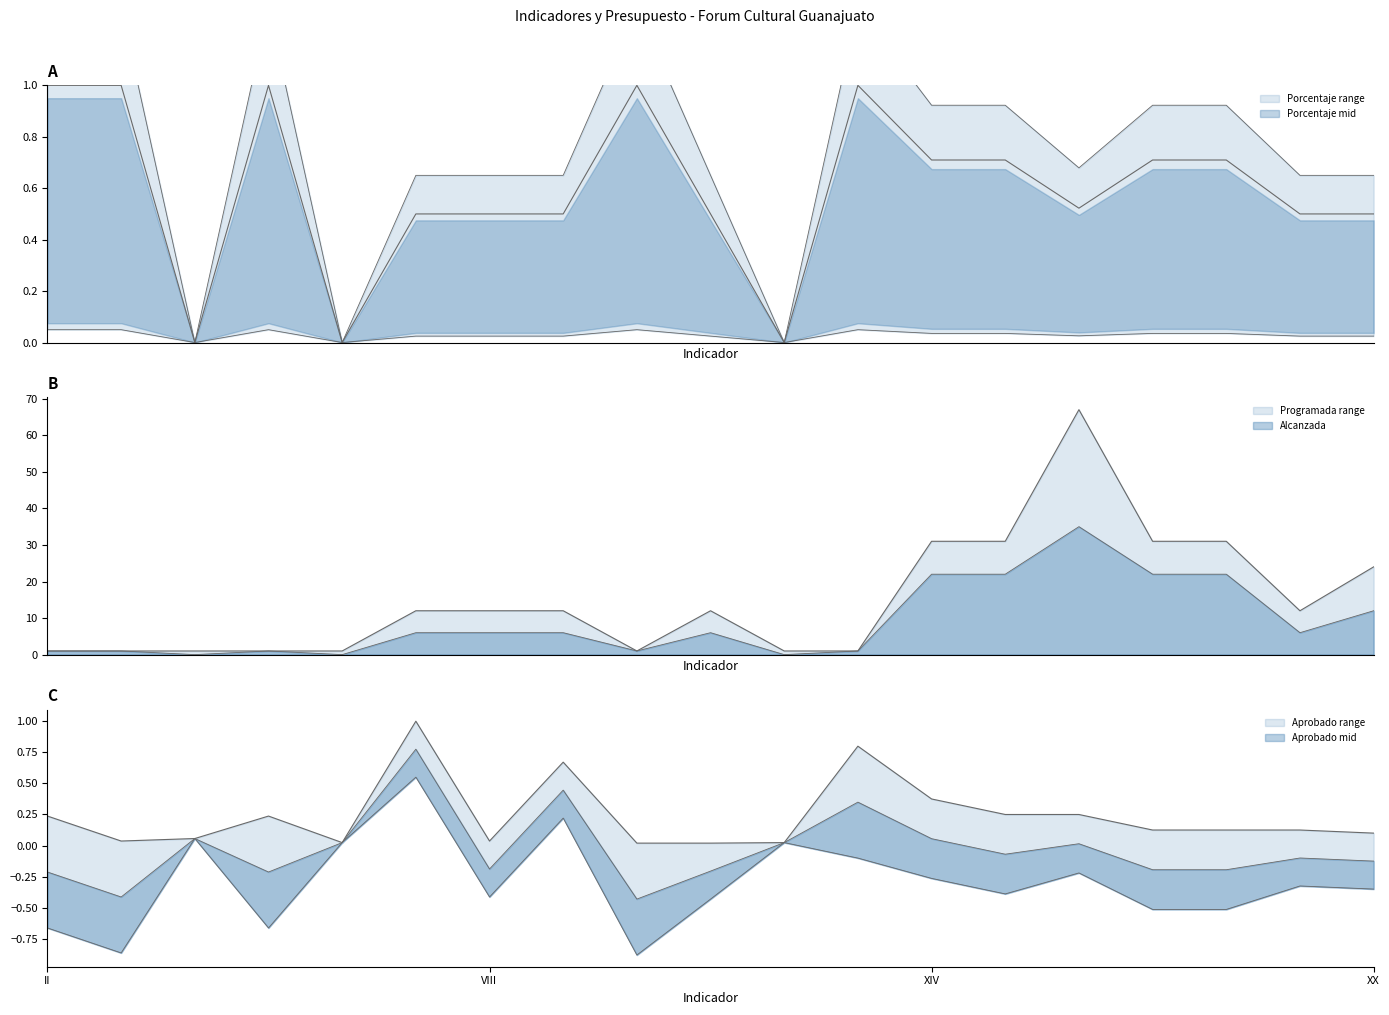

What are all the series names shown in the legend?

Aprobado, Programada, Alcanzada, Porcentaje